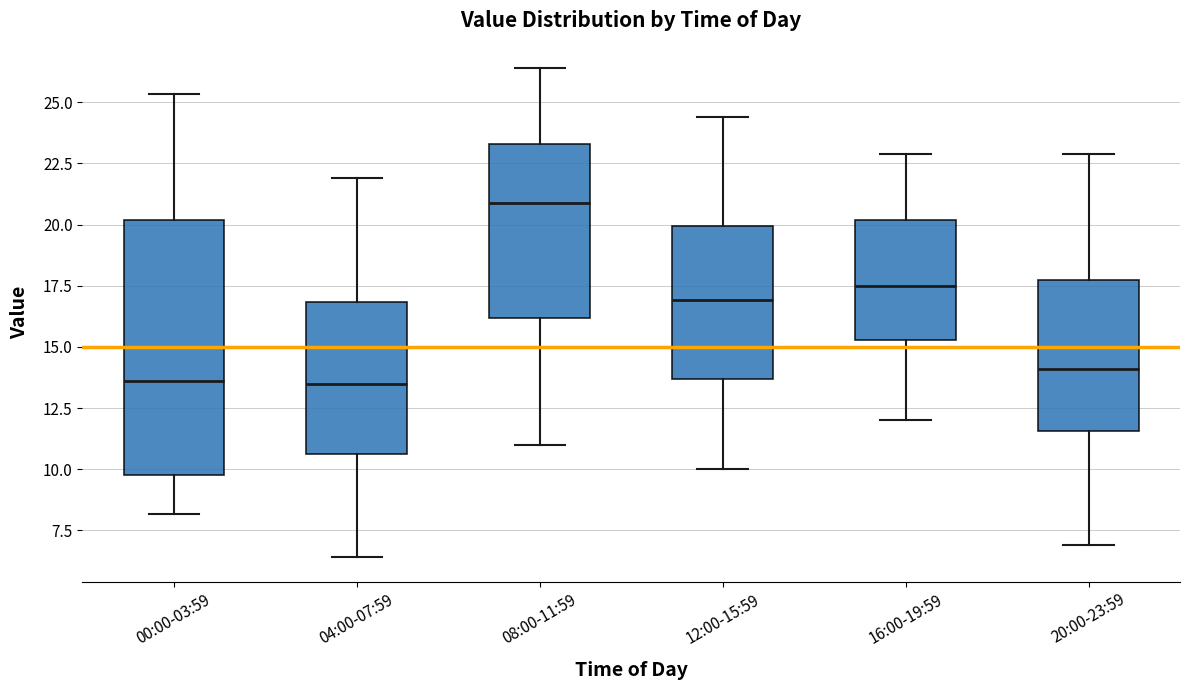

Comparing the boxes themselves (not the whiskers), which one is the tallest?

00:00-03:59